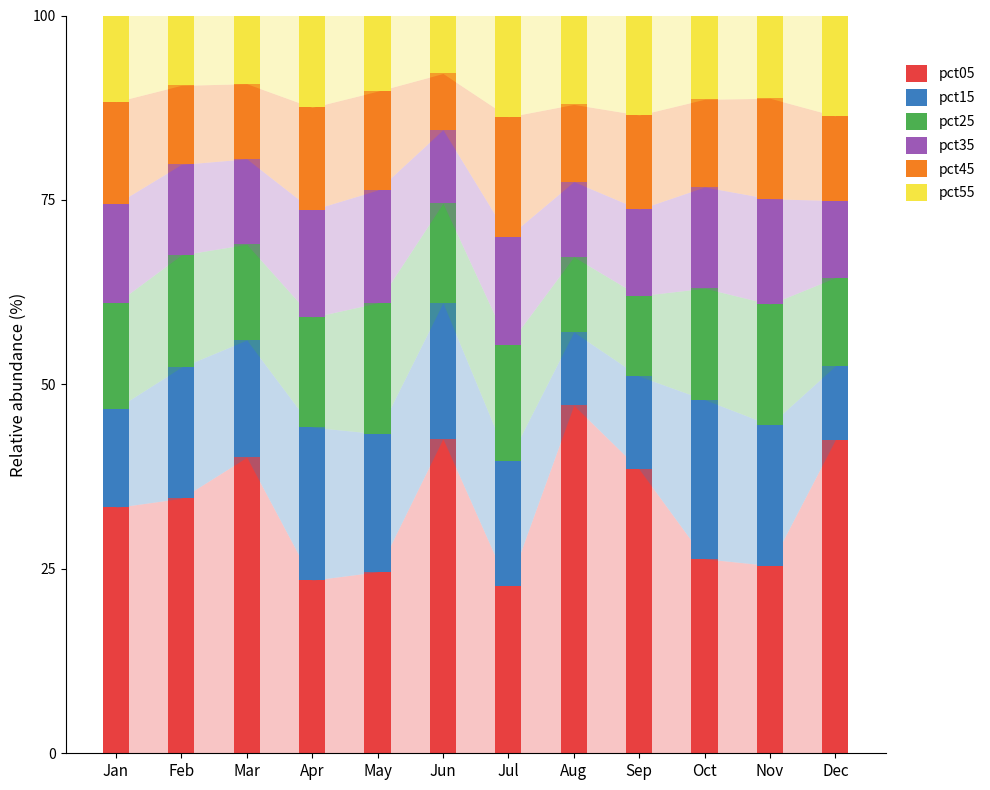

How many values in the pct05 series are below 34?

6